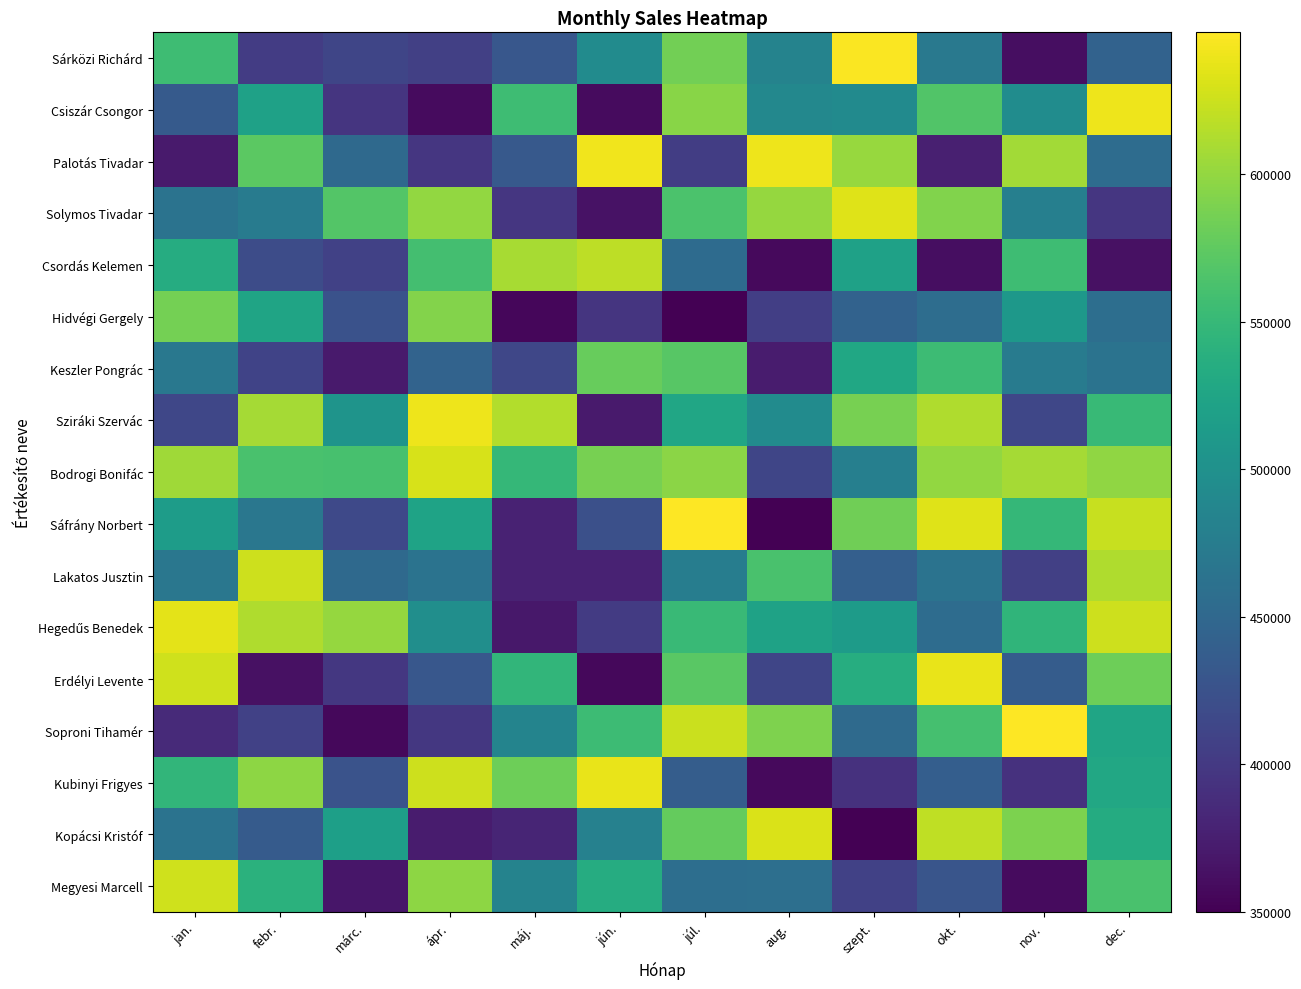

What is the smallest value displayed?

350000